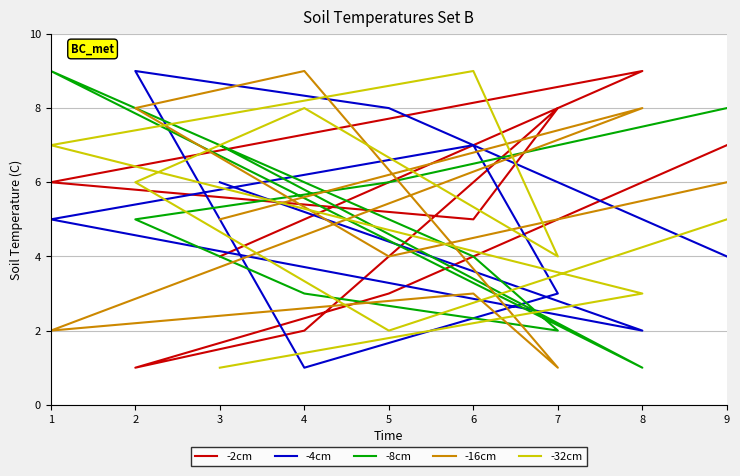

After their last crossing, which series has the higher values: -8cm or -4cm?

-8cm